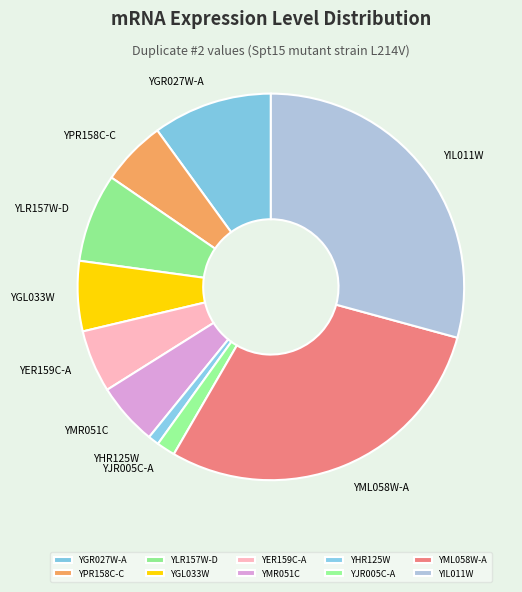

Combined, do YMR051C and YJR005C-A account for over 50%?

No